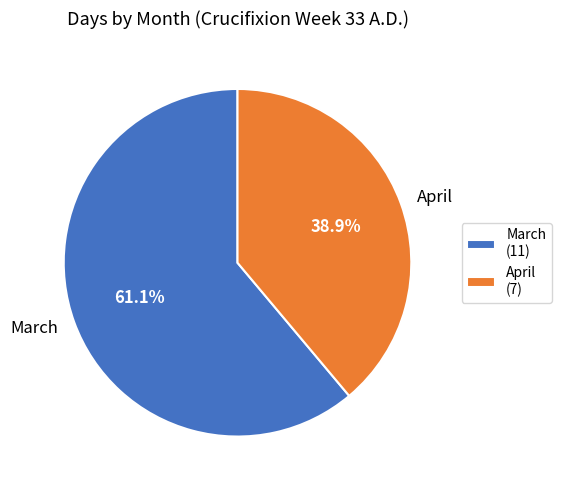

Which category accounts for the majority?

March